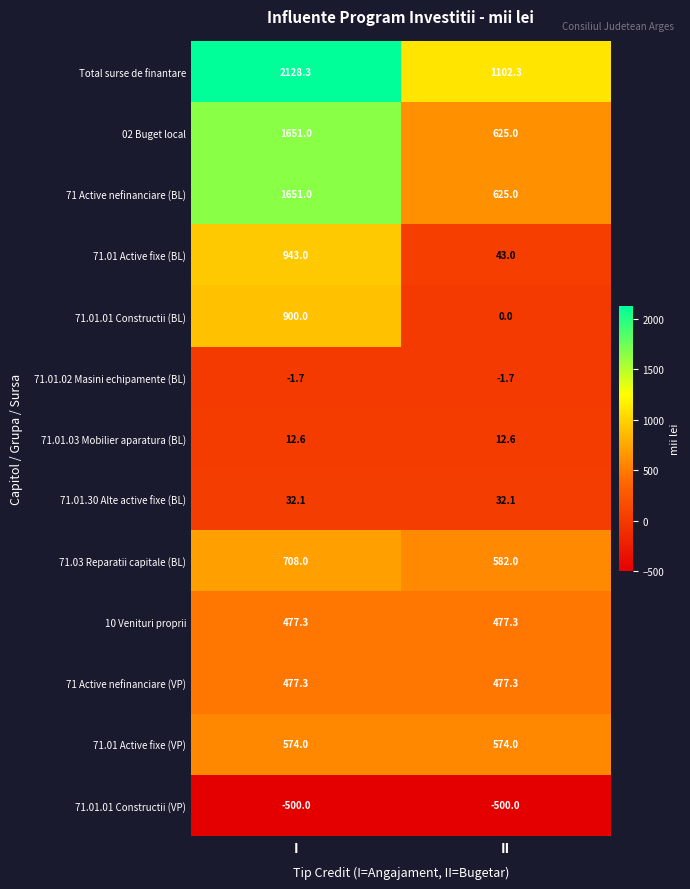

What is the highest value of the 02 Buget local series?

1651.0